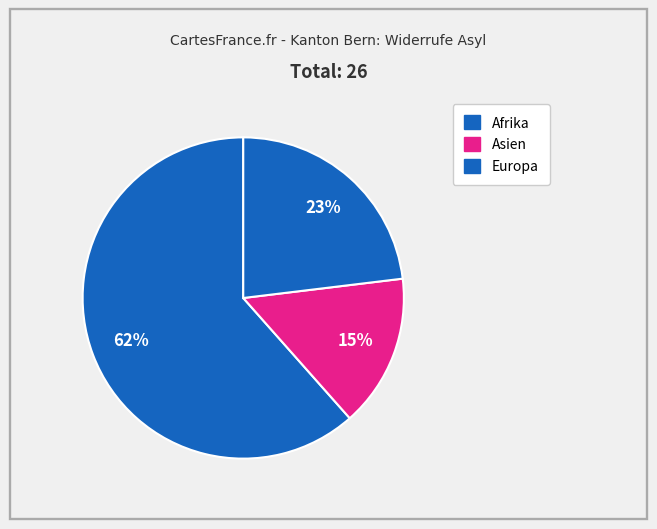

How many segments does this pie chart have?

3